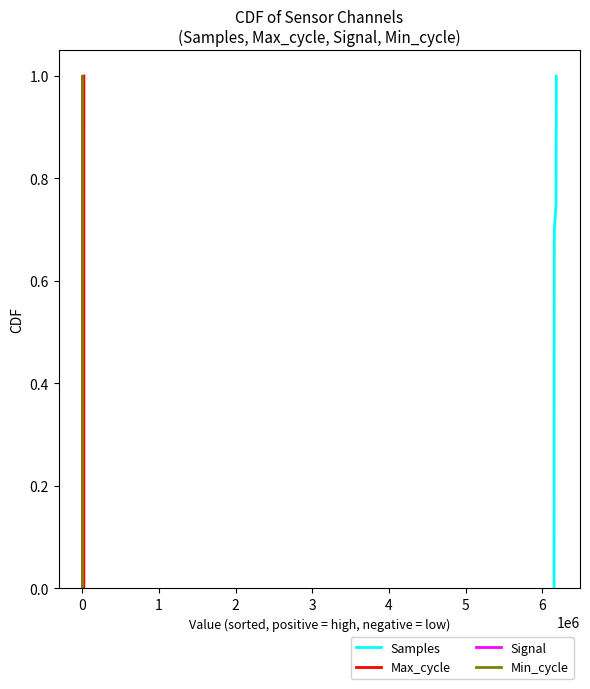

What is the label of the 16th point from the right?

4